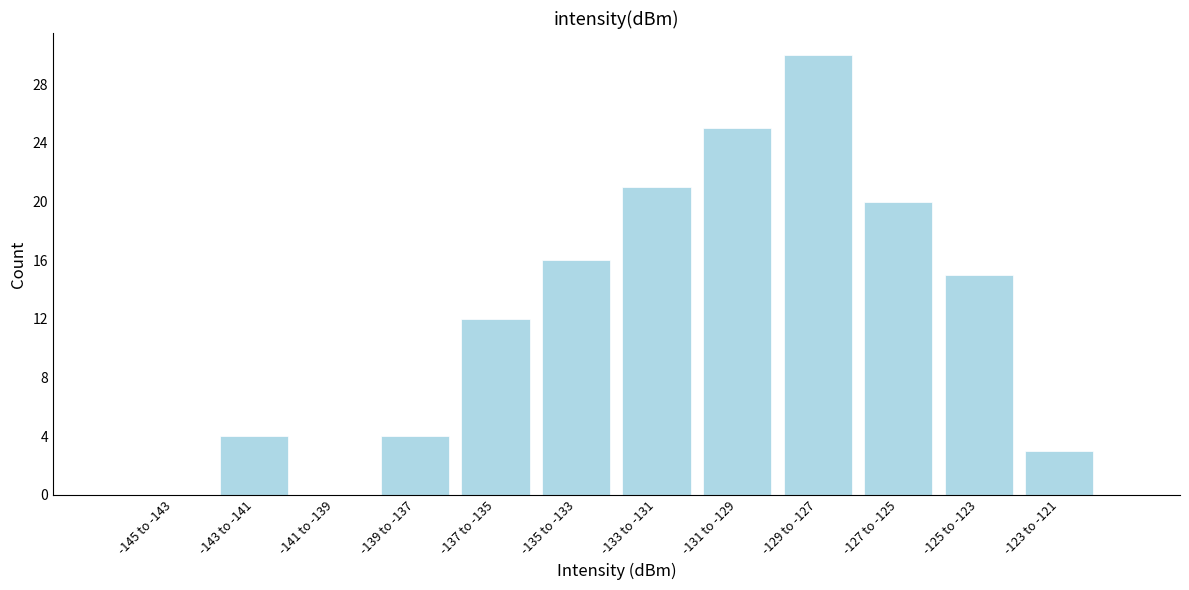

Reading left to right, extract all data points from this chart.

-145 to -143=0	-143 to -141=4	-141 to -139=0	-139 to -137=4	-137 to -135=12	-135 to -133=16	-133 to -131=21	-131 to -129=25	-129 to -127=30	-127 to -125=20	-125 to -123=15	-123 to -121=3